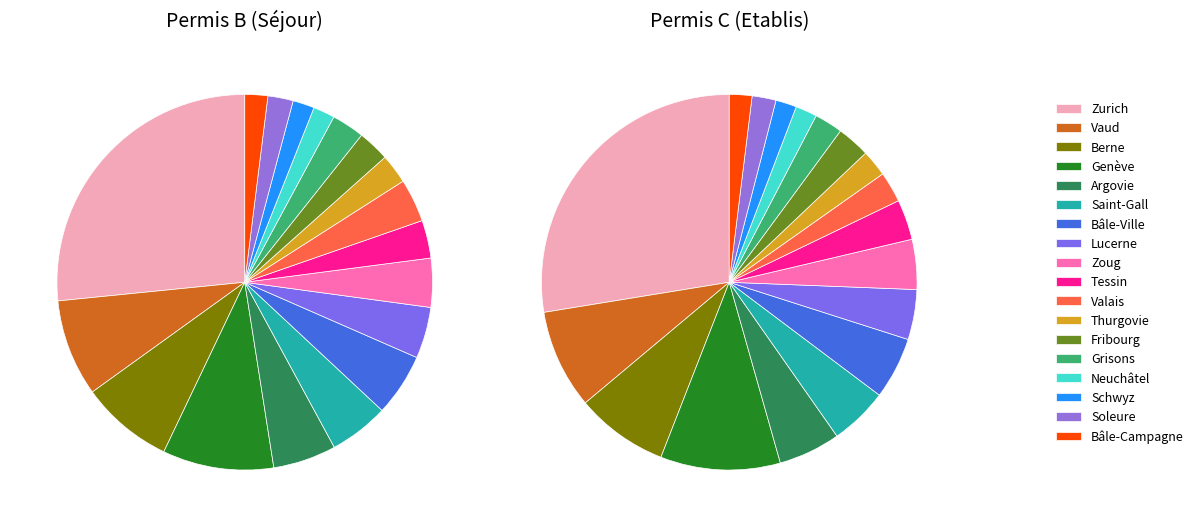

Does Zurich represent more than half of the total?

No